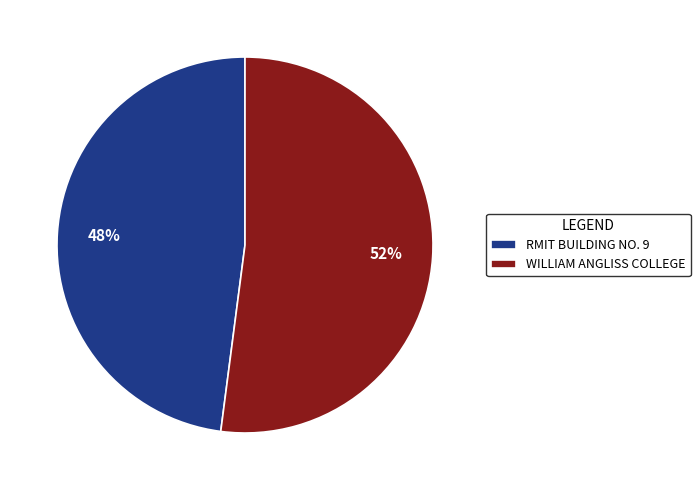

Is the sum of RMIT BUILDING NO. 9 and WILLIAM ANGLISS COLLEGE greater than half?

Yes